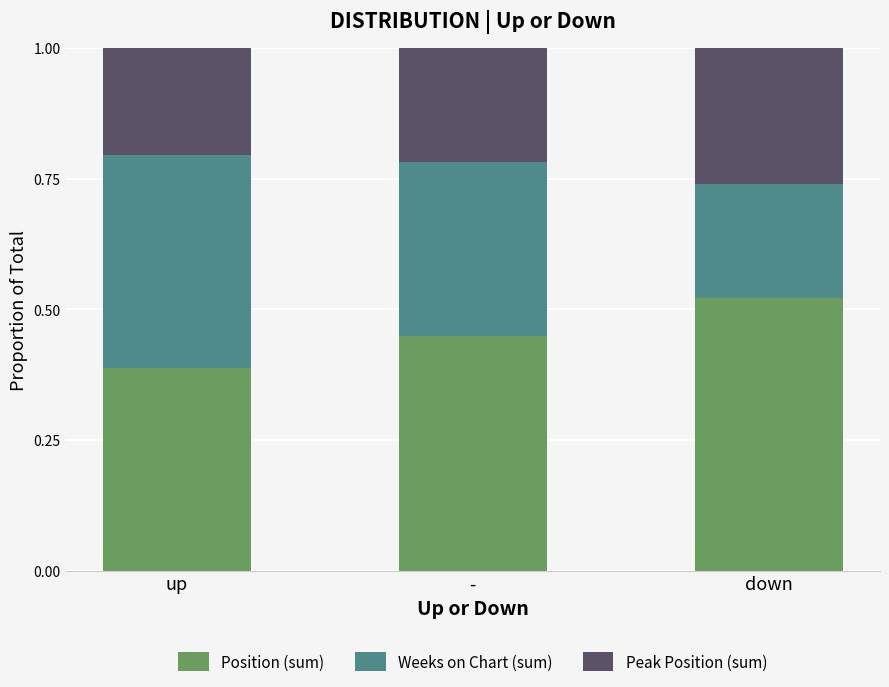

What are all the series names shown in the legend?

Position (sum), Weeks on Chart (sum), Peak Position (sum)